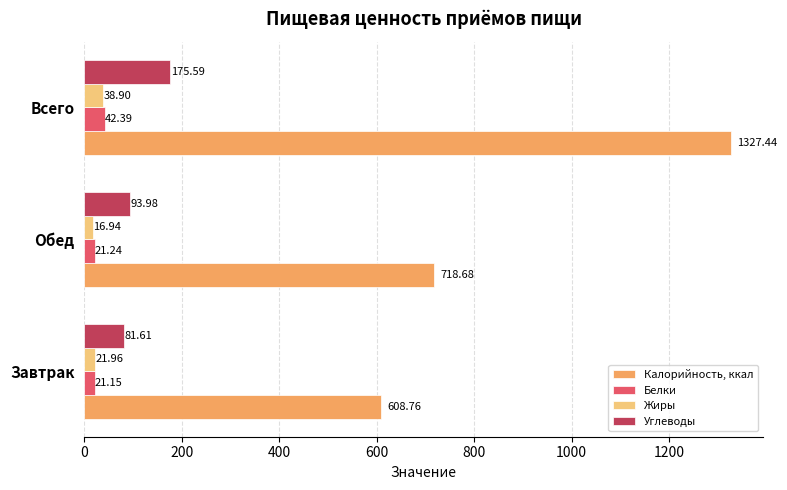

List the series in order of their peak value, lowest first.

Жиры, Белки, Углеводы, Калорийность, ккал